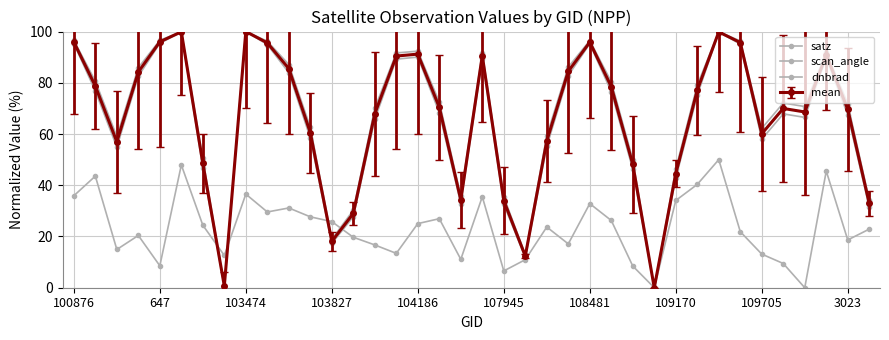

How many lines are shown in the chart?

4